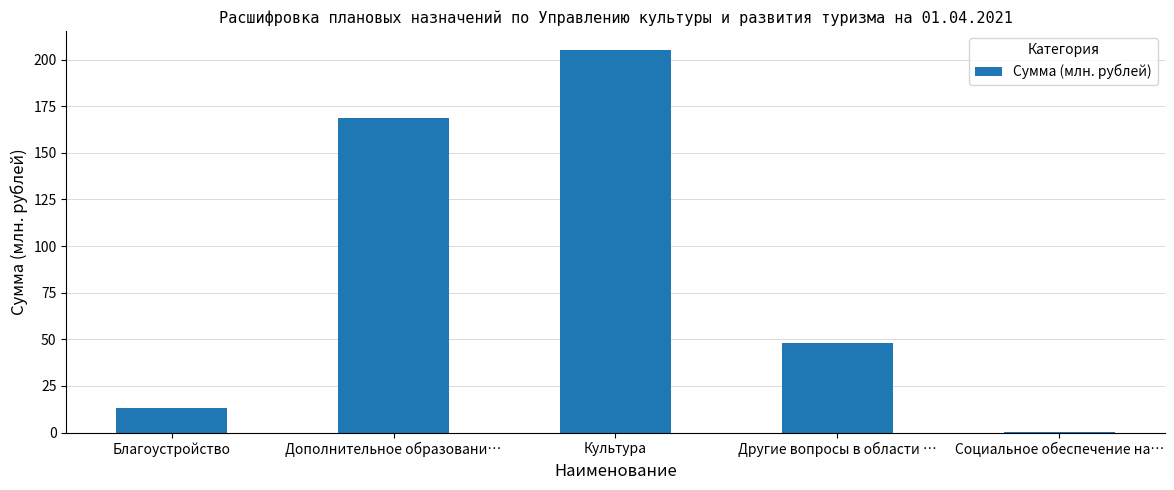

What is the approximate value at Другие вопросы в области …?

48.1